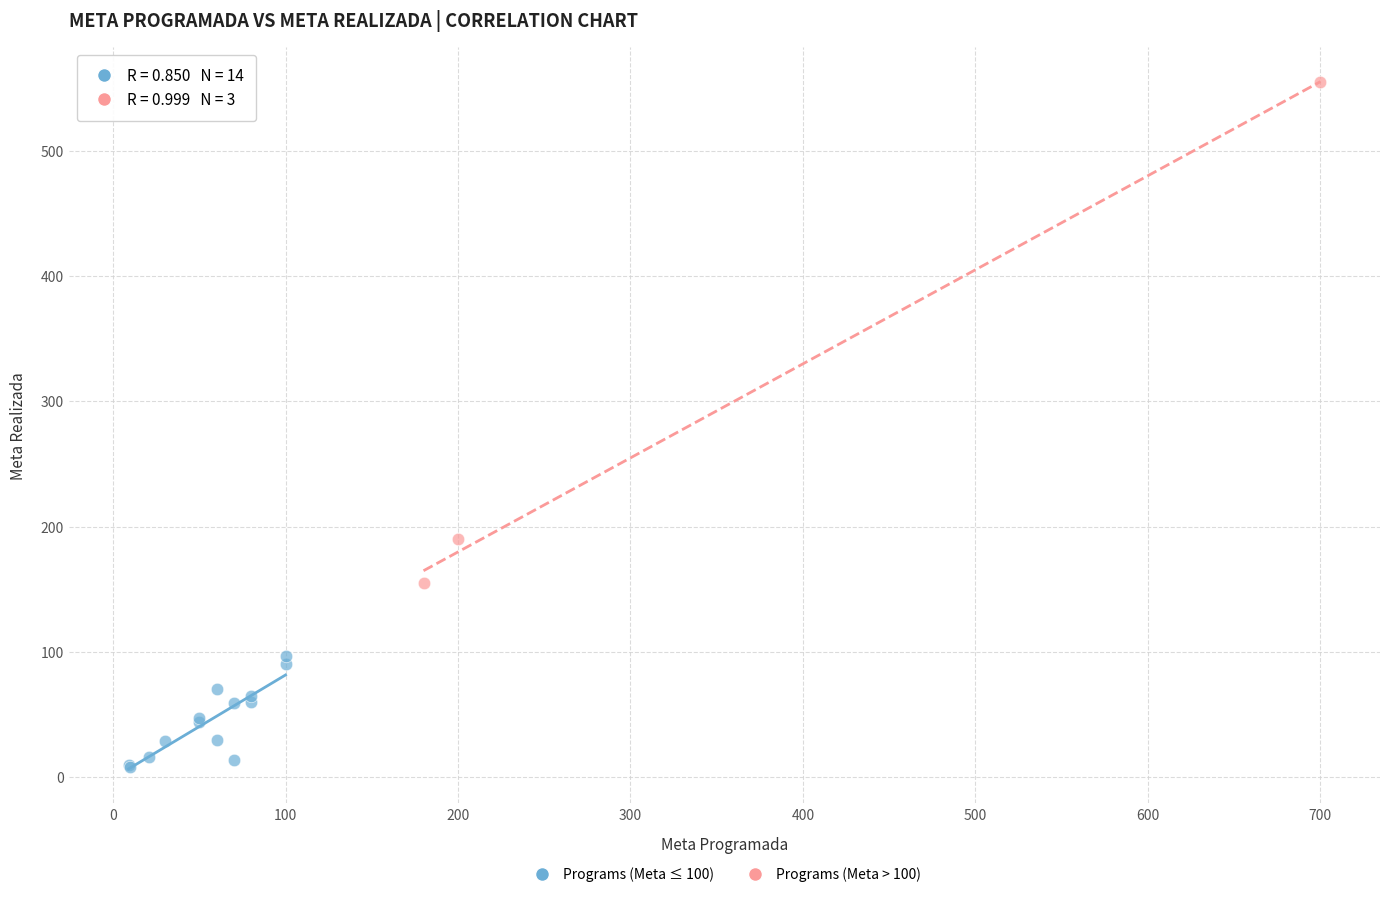

Which series reaches the maximum Y coordinate?

Programs (Meta > 100)